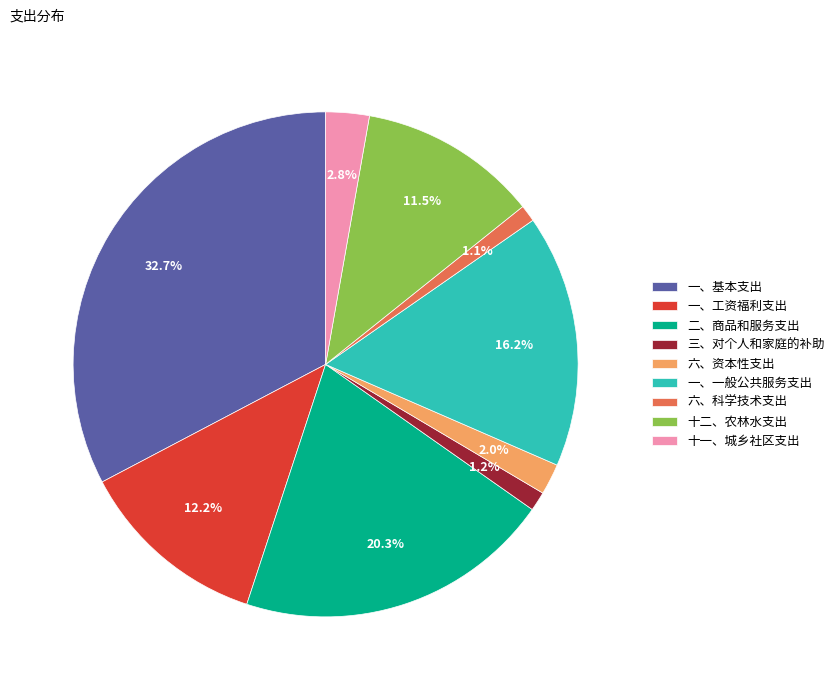

True or false: 六、资本性支出 accounts for 14% of the total.

False